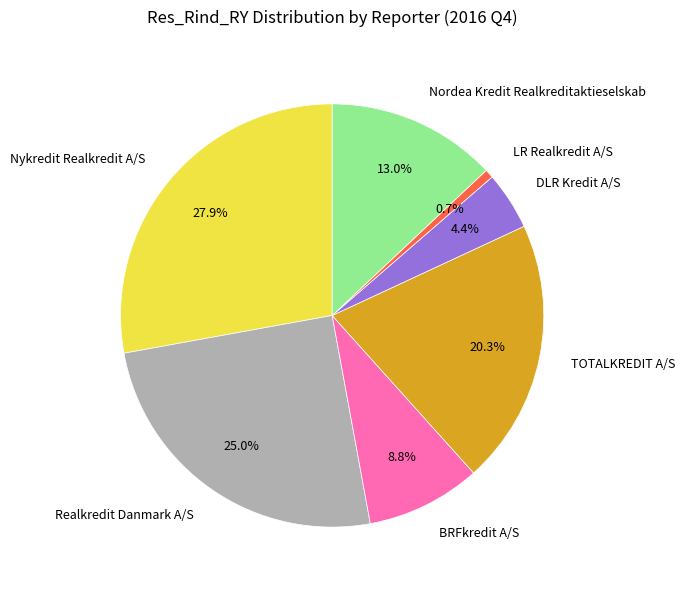

Which category has the biggest portion of the pie?

Nykredit Realkredit A/S